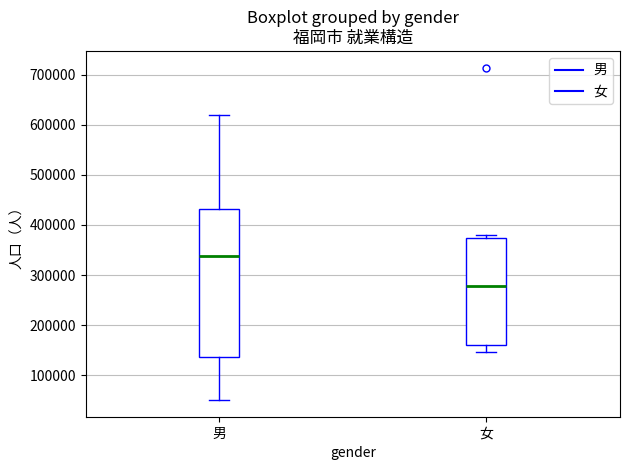

Reading left to right, transcribe this box plot: for each box, give where its median line is, the range the box spans, and where its two whiskers end, as read against the y-axis. The values are not printed on the chart, so give them approximately, as read against the axis.

男: median 340000, box 140000 to 430000, whiskers 50000 to 620000
女: median 280000, box 160000 to 370000, whiskers 150000 to 380000